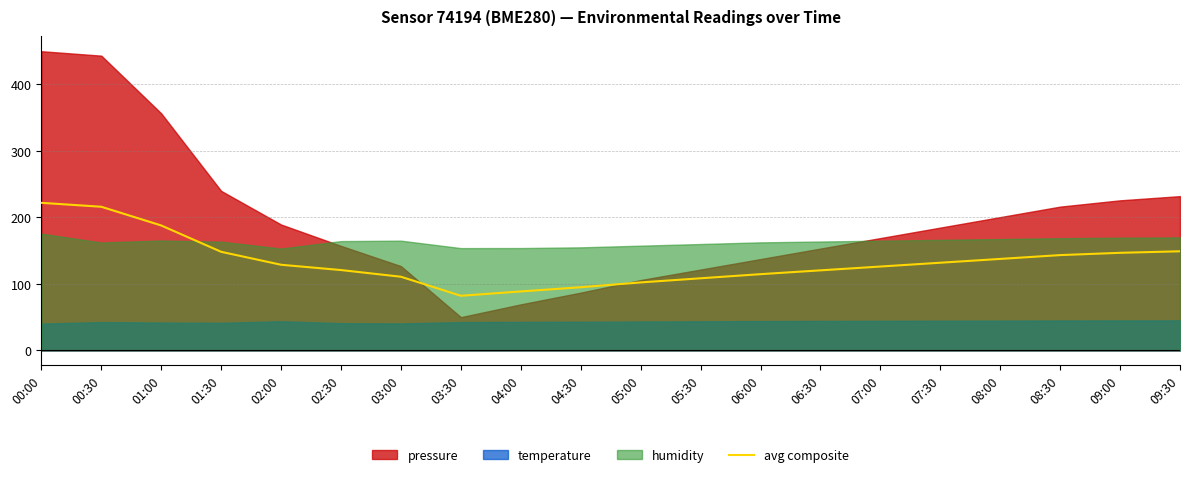

The avg composite series shows 187.9 at 01:00. True or false?

True